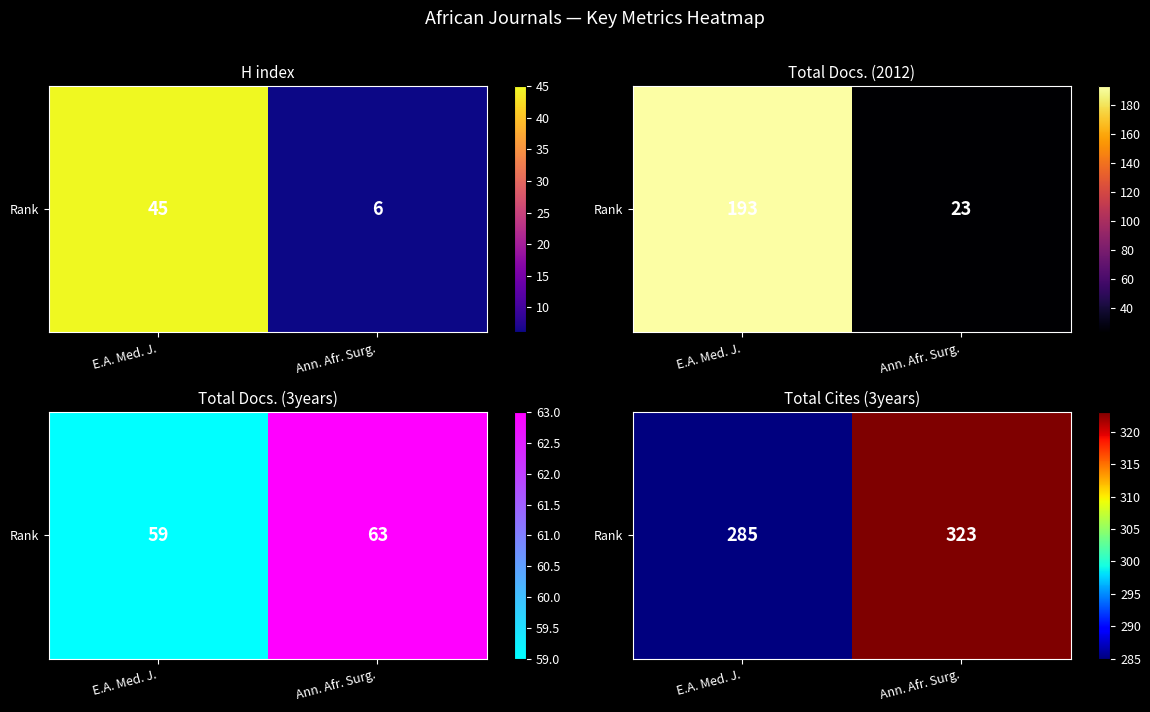

The chart shows a value of 499 at E.A. Med. J.. True or false?

False